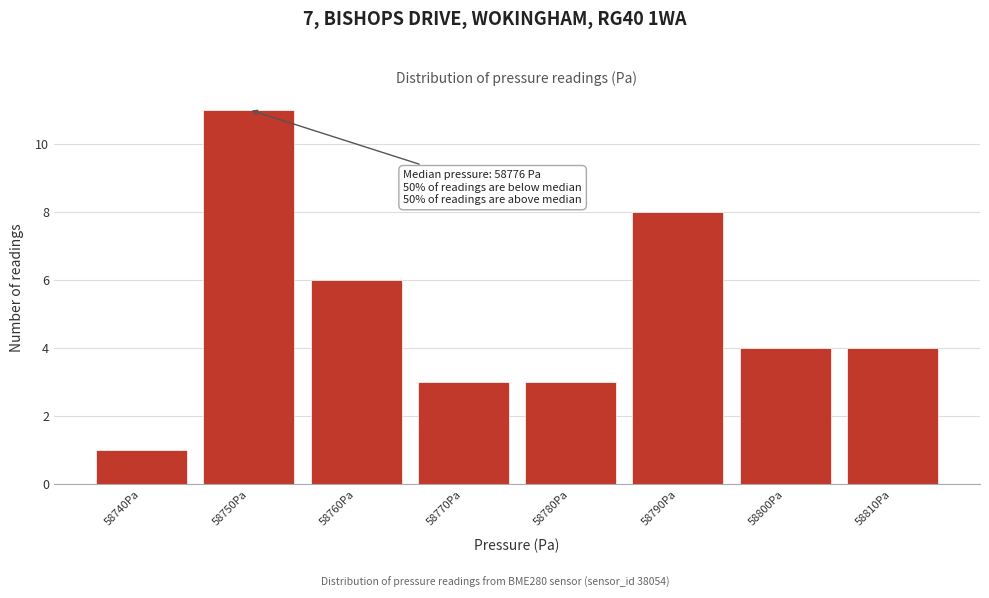

Reading right to left, transcribe all the data shown in this chart.

58810Pa=4	58800Pa=4	58790Pa=8	58780Pa=3	58770Pa=3	58760Pa=6	58750Pa=11	58740Pa=1